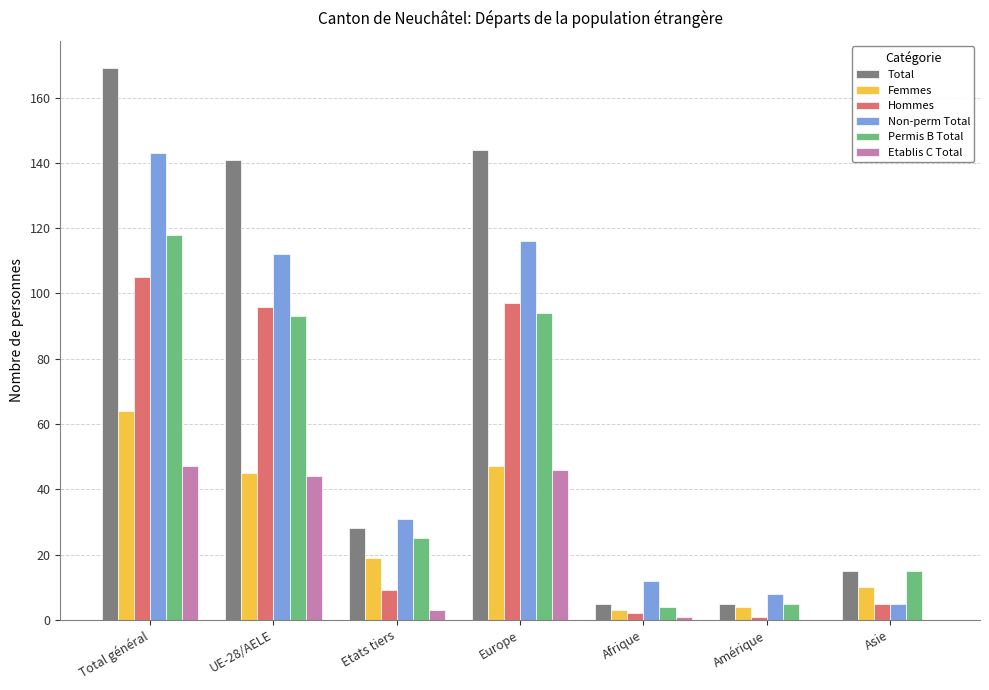

Are the bars horizontal?

No